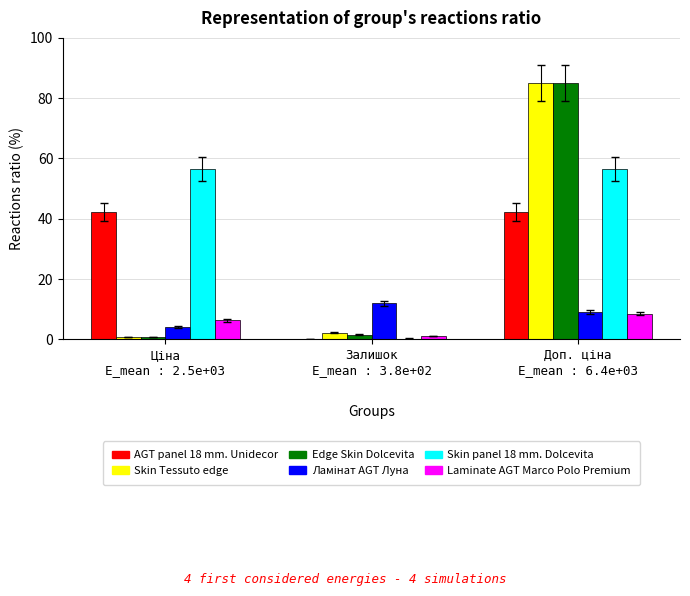

What is the sum of all AGT panel 18 mm. Unidecor values?

84.6